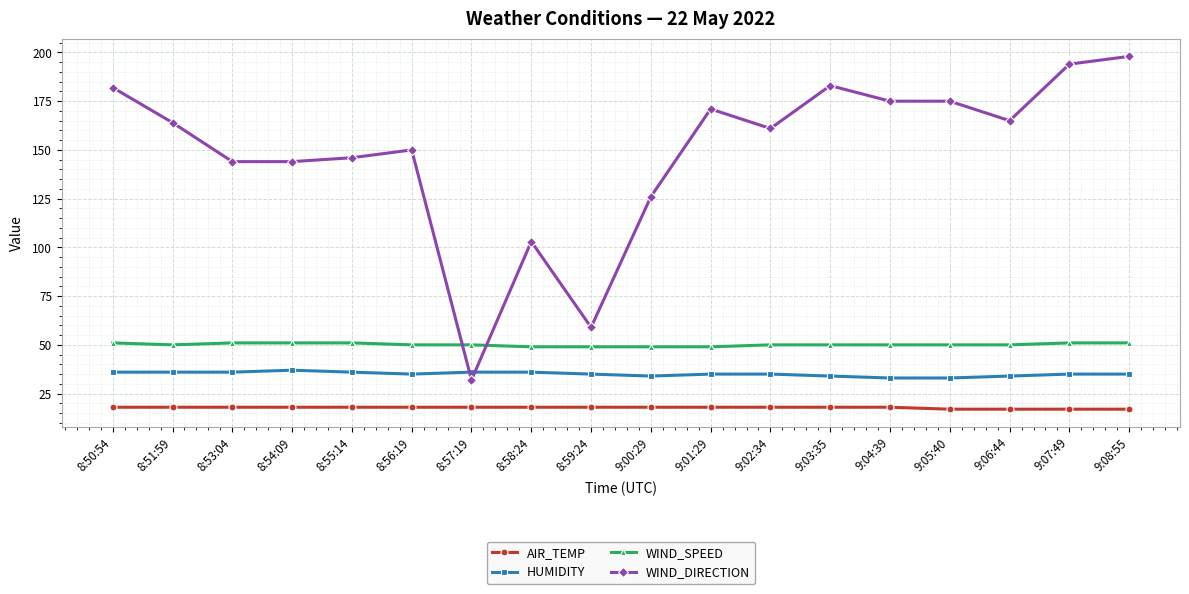

Which series changed the most between 9:02:34 and 9:04:39?

WIND_DIRECTION